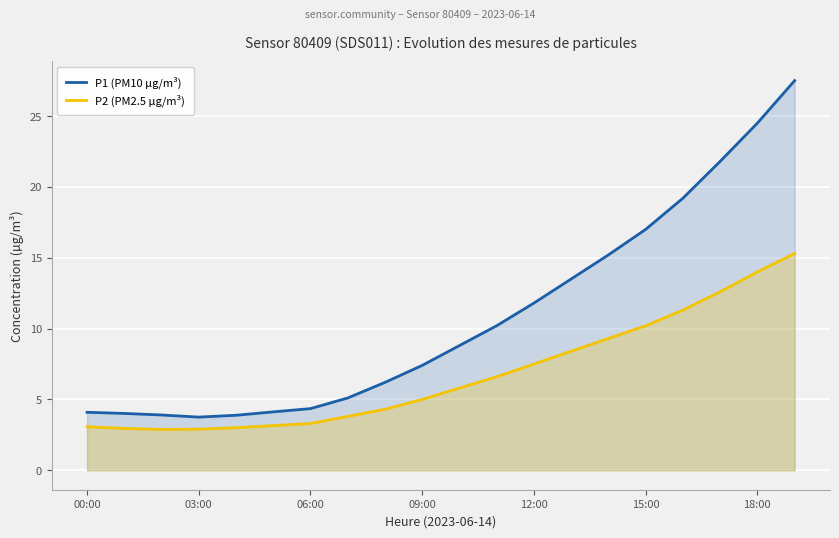

At 15:00, list the series in order from smallest to largest.

P2 (PM2.5 µg/m³), P1 (PM10 µg/m³)